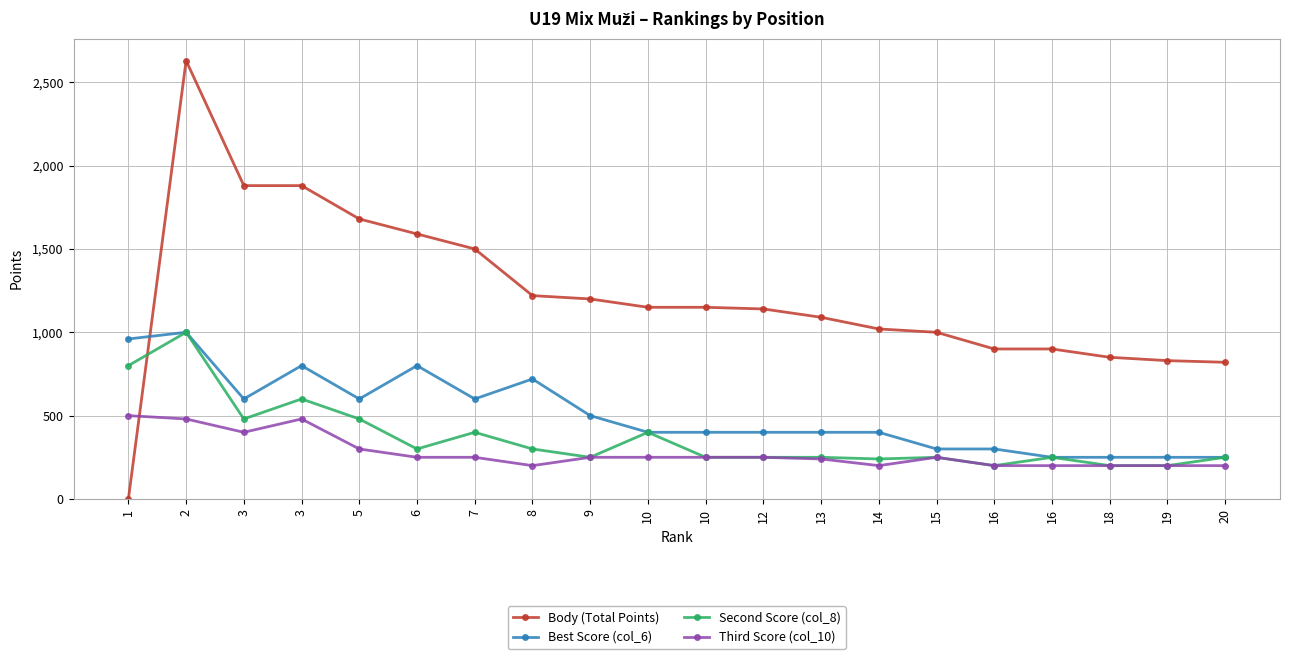

The Body (Total Points) series shows 1644 at 15. True or false?

False